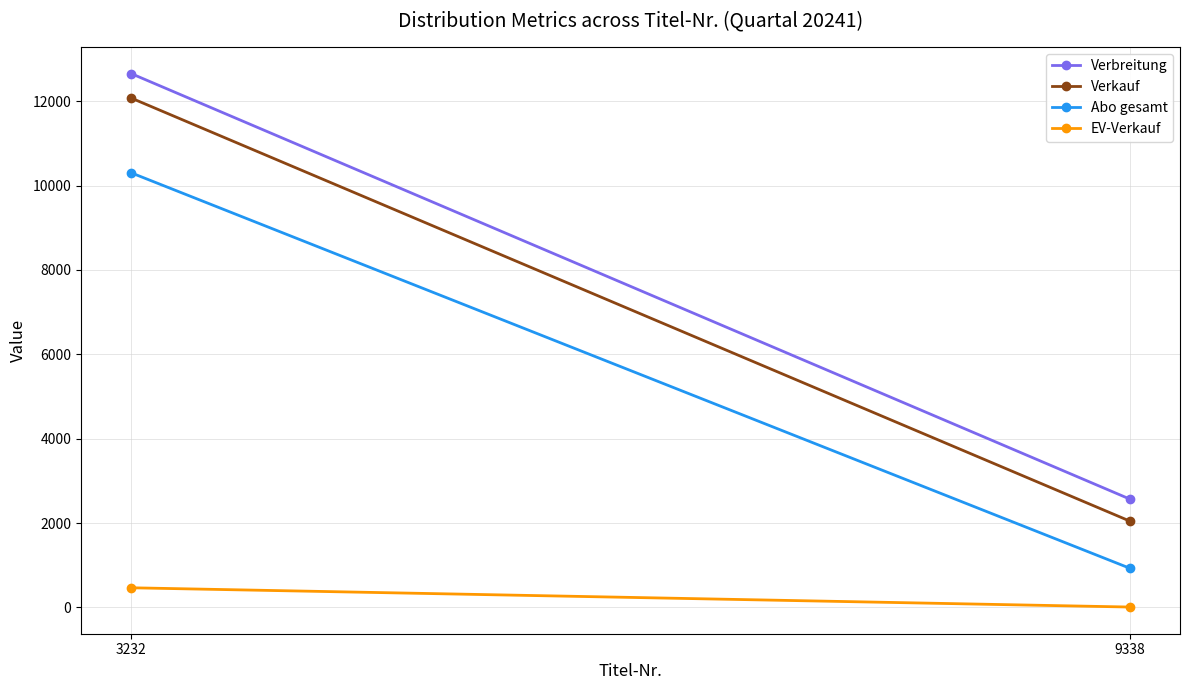

At which category is the sum across all series the highest?

3232